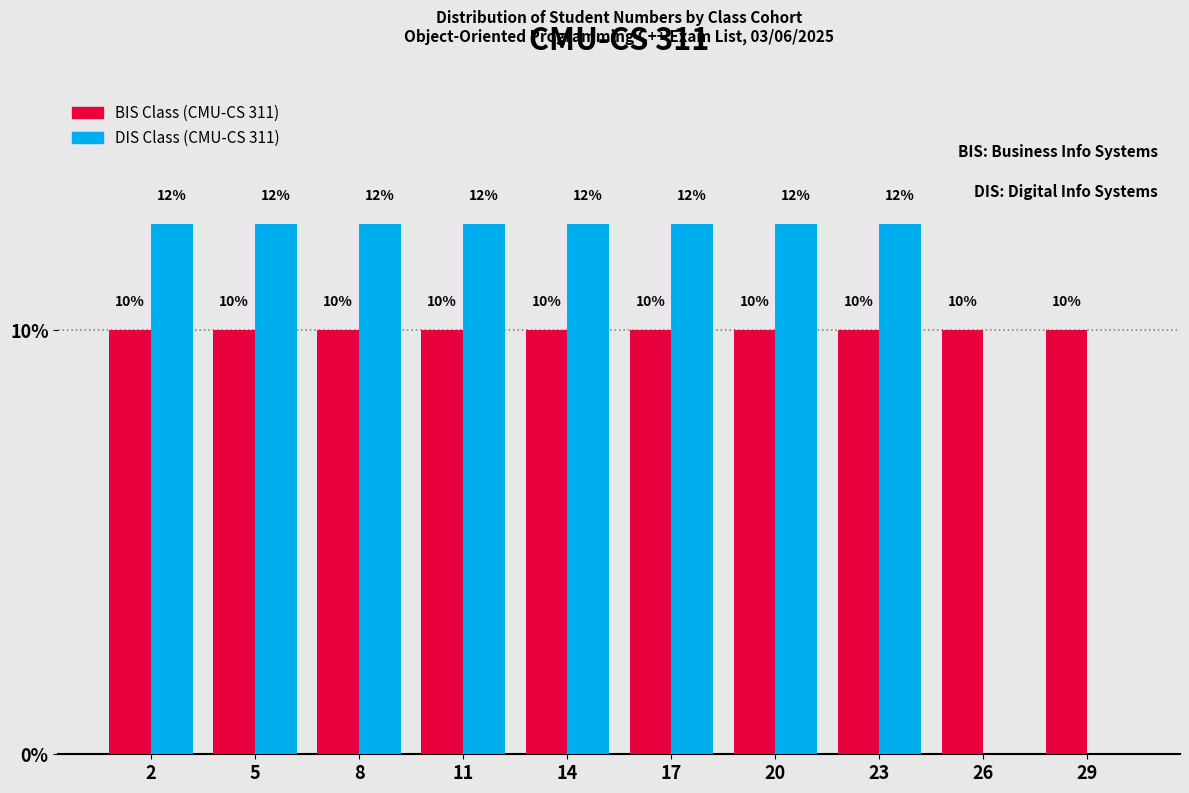

What is the sum of all BIS Class (CMU-CS 311) values?

100.0